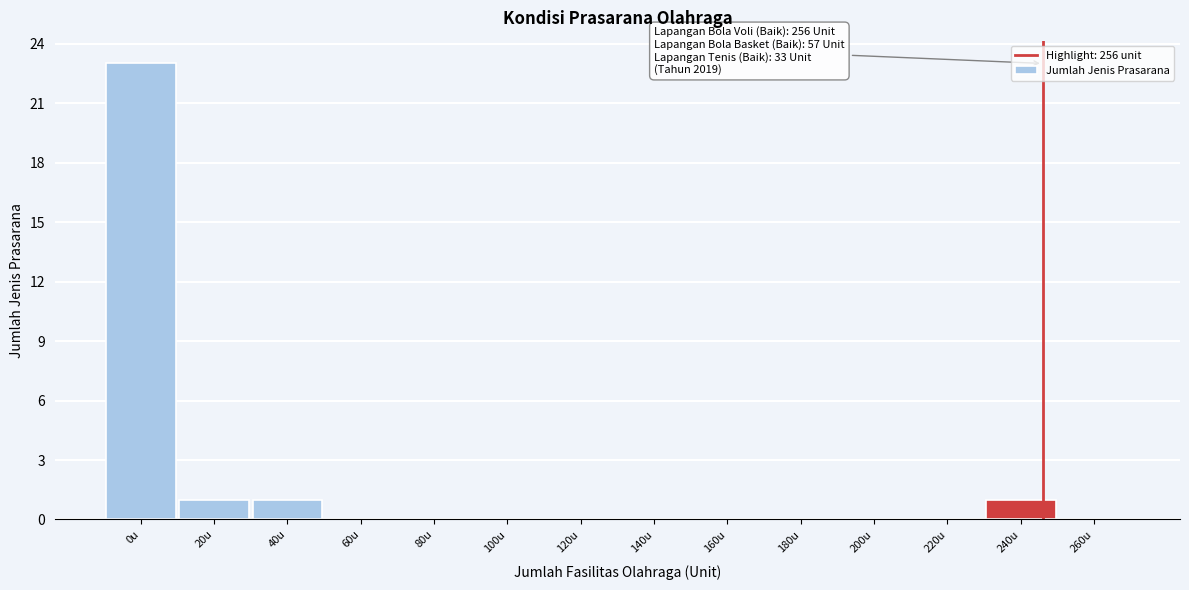

Reading left to right, transcribe all the data shown in this chart.

0u=23	20u=1	40u=1	60u=0	80u=0	100u=0	120u=0	140u=0	160u=0	180u=0	200u=0	220u=0	240u=1	260u=0